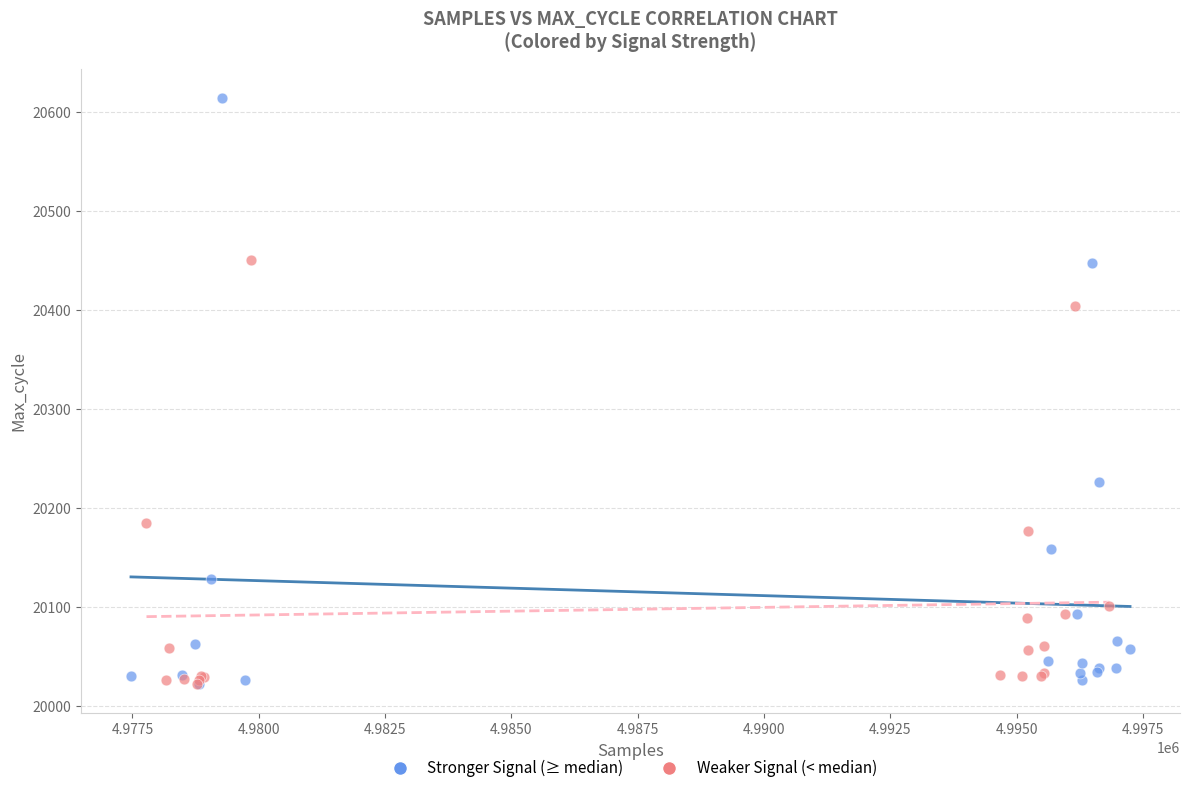

Which series has the widest spread of Y values?

Stronger Signal (≥ median)